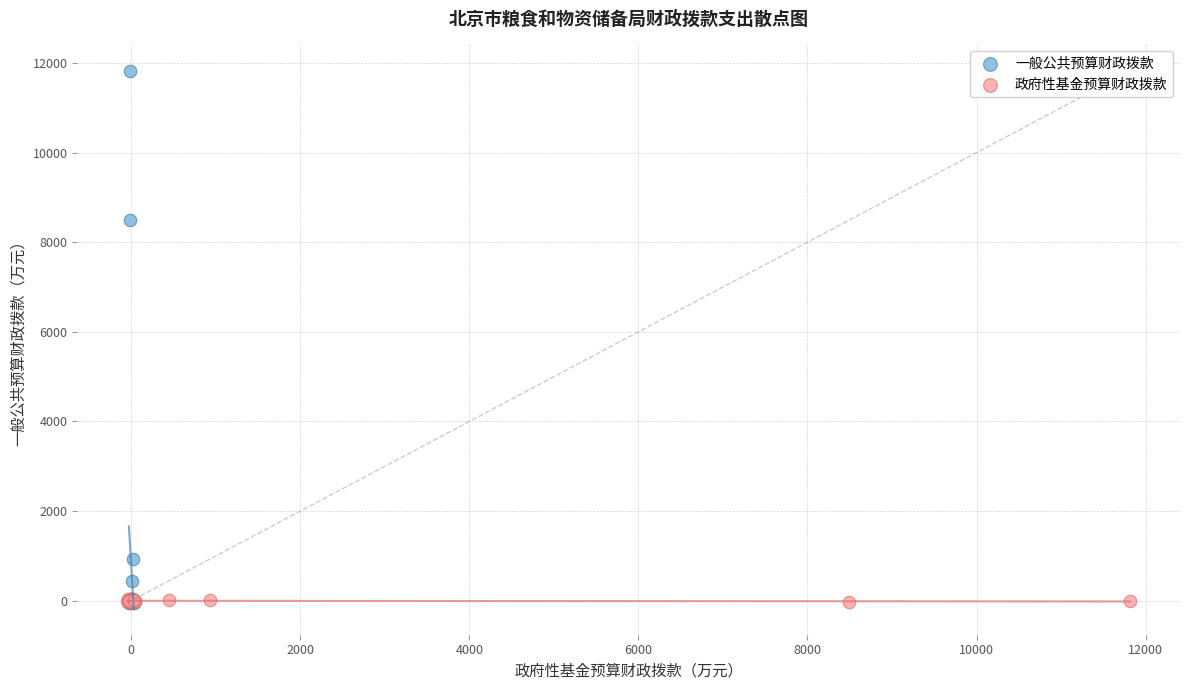

Which series contains the highest Y value?

一般公共预算财政拨款